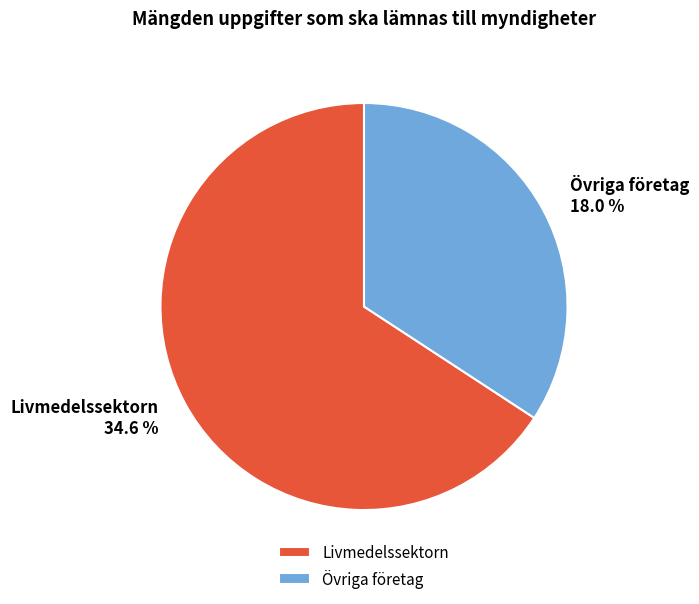

To the nearest percent, what is the combined percentage of Livmedelssektorn and Övriga företag?

100%